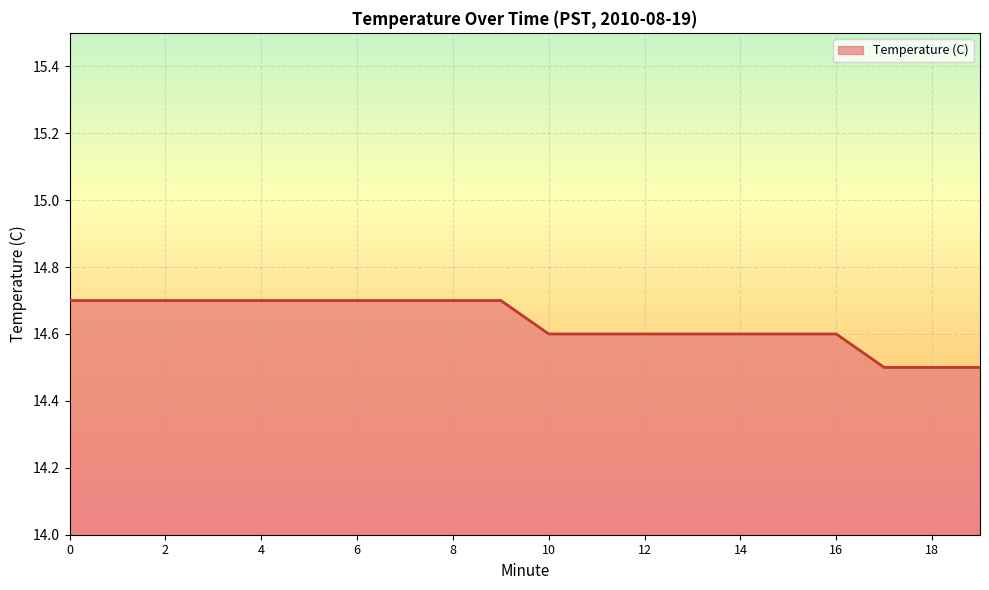

Reading right to left, list all the values displayed in this chart.

14.5	14.5	14.5	14.6	14.6	14.6	14.6	14.6	14.6	14.6	14.7	14.7	14.7	14.7	14.7	14.7	14.7	14.7	14.7	14.7